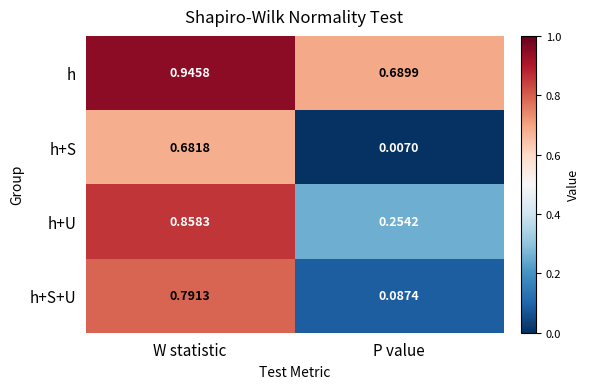

At which label is h+S closest to 0?

P value